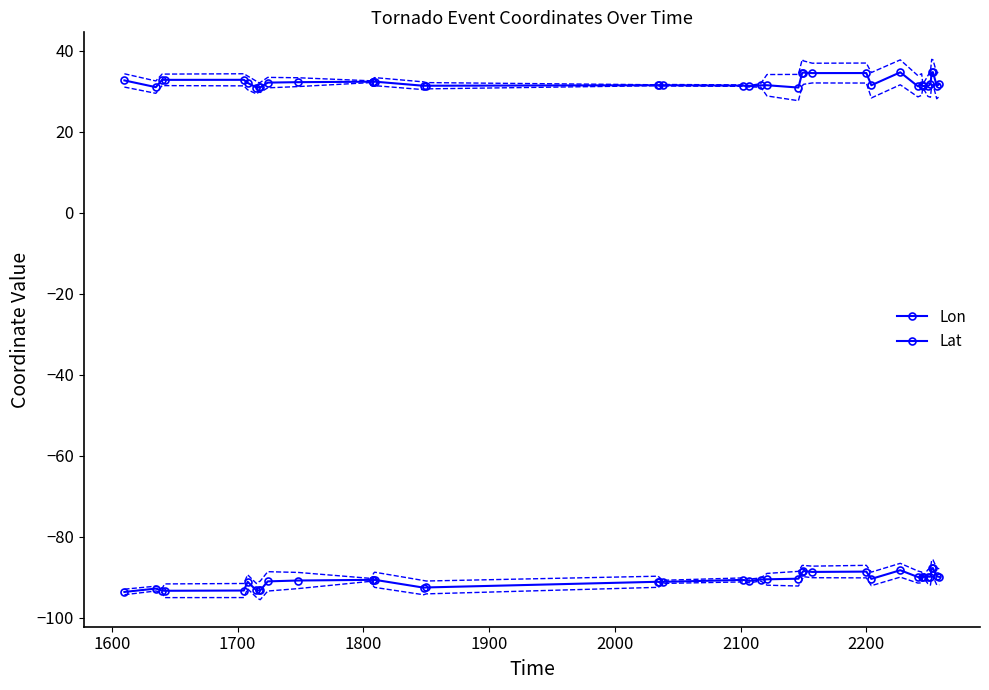

In Lat, how many points are higher than both neighbors (excluding endpoints)?

11